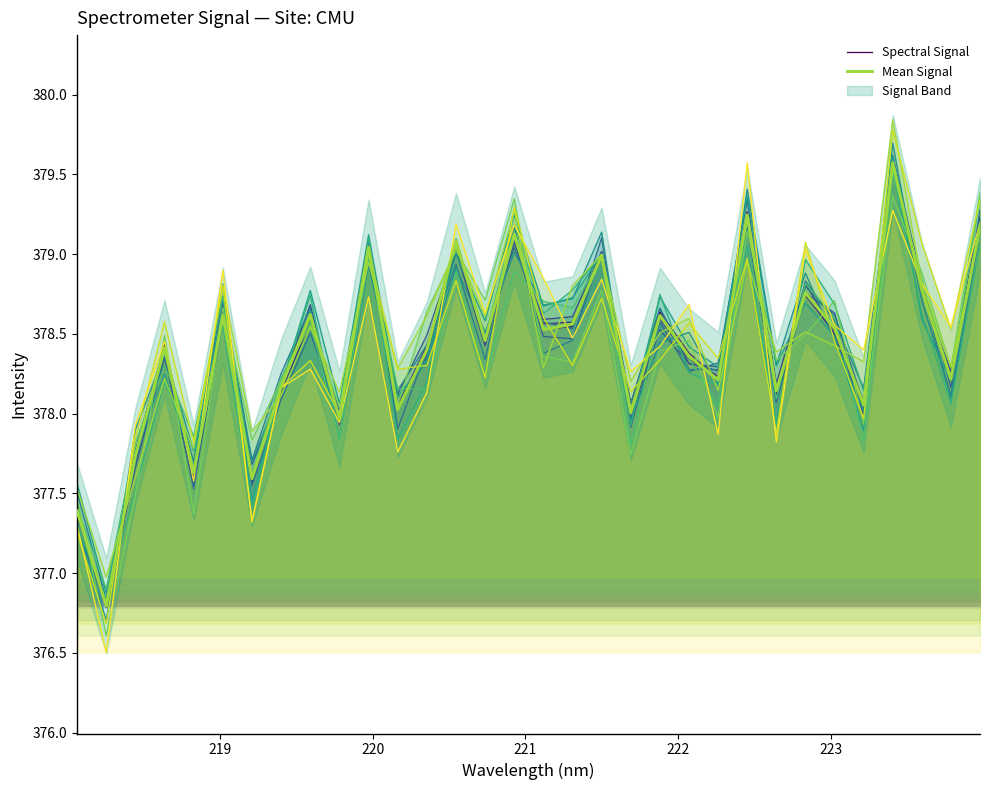

What is the sum of all Mean Signal values?

12108.8